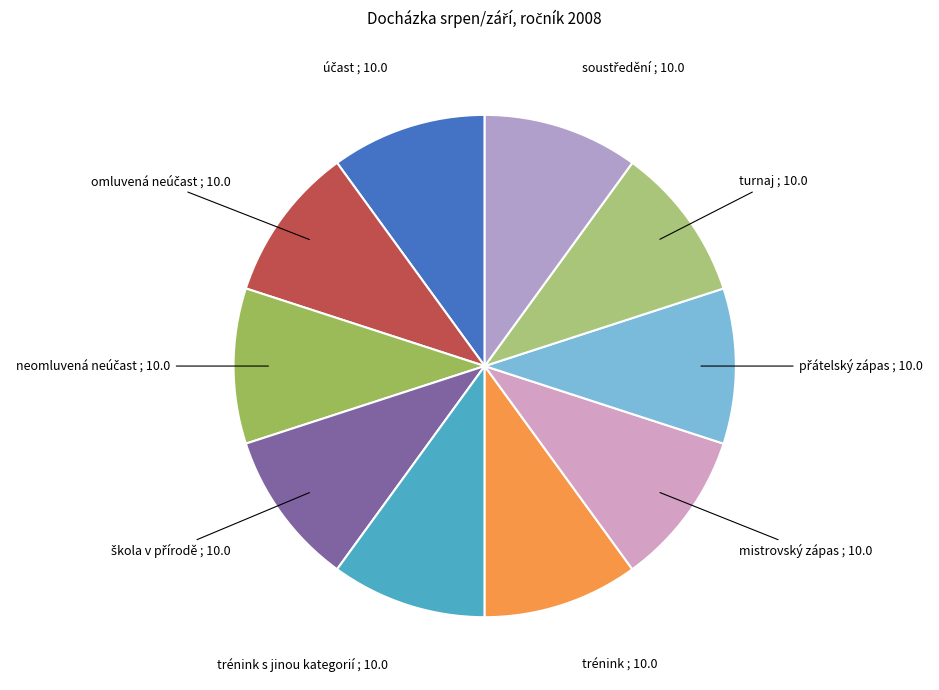

How many slices are in this pie chart?

10